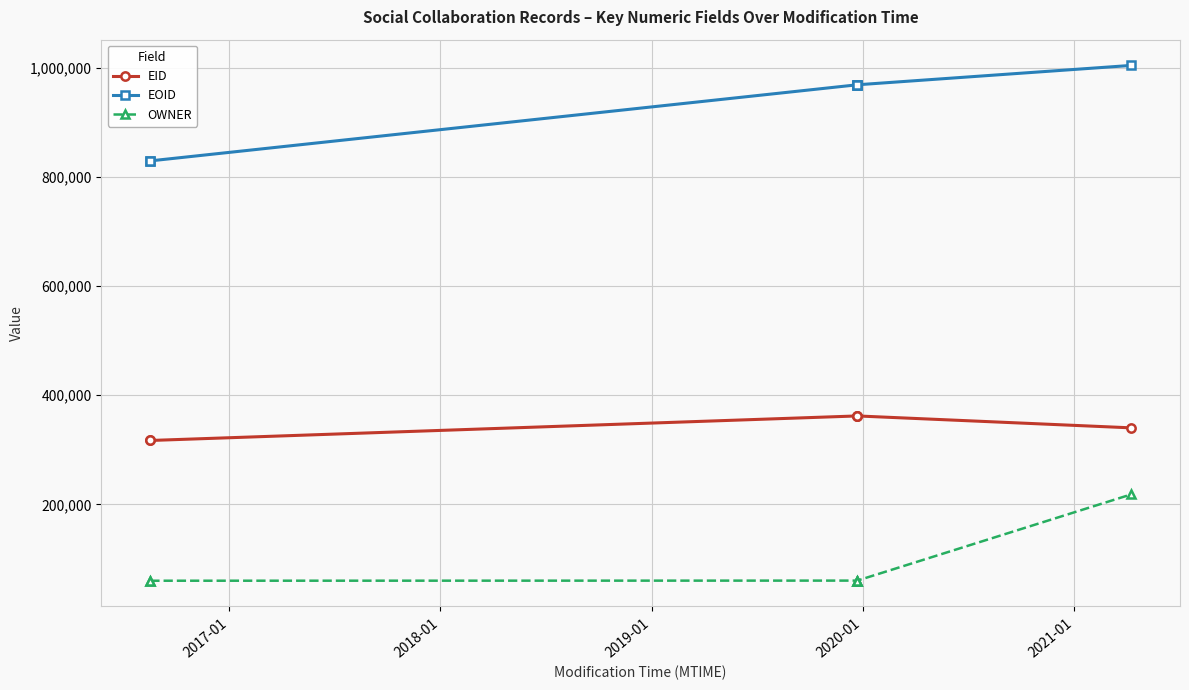

Is this an area chart (filled region under the line)?

No